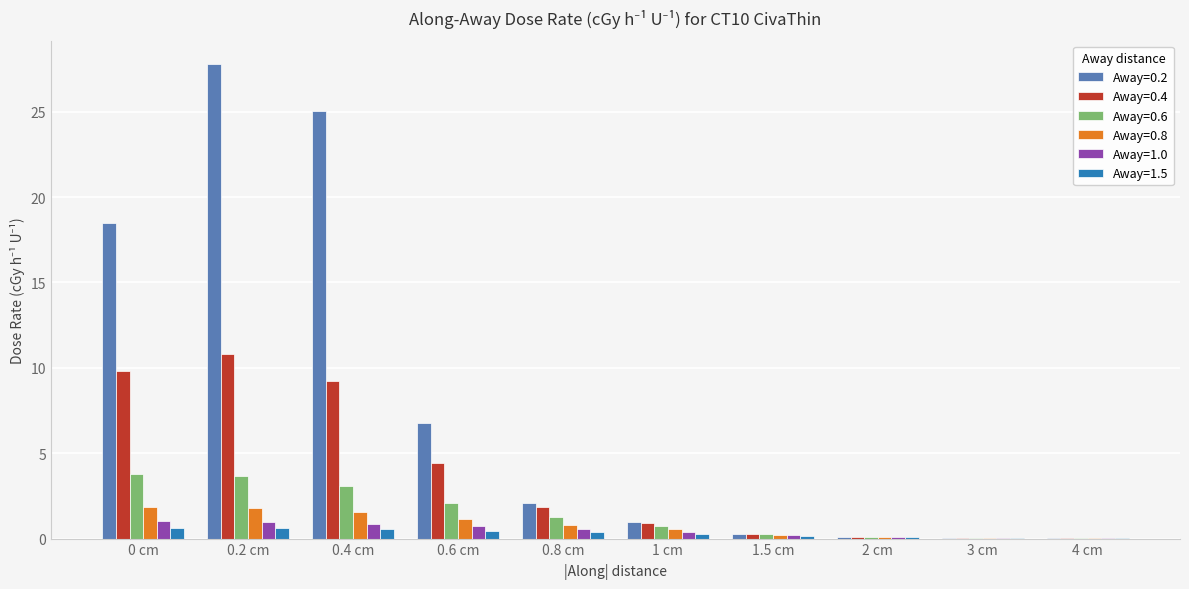

The Away=0.6 series shows 0.1 at 2 cm. True or false?

True